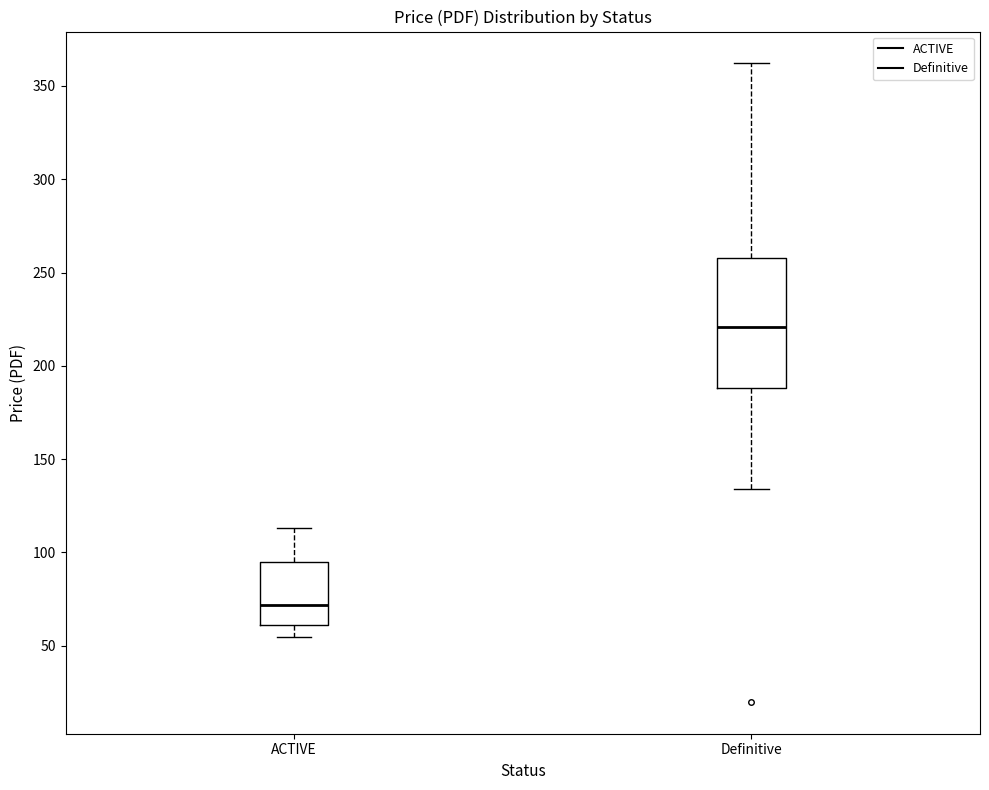

Reading left to right, read every box against the y-axis: the position of its median line, the range the box covers, and the ends of its whiskers. The values are not printed on the chart, so give them approximately, as read against the axis.

ACTIVE: median 70, box 60 to 95, whiskers 55 to 115
Definitive: median 220, box 190 to 260, whiskers 135 to 360